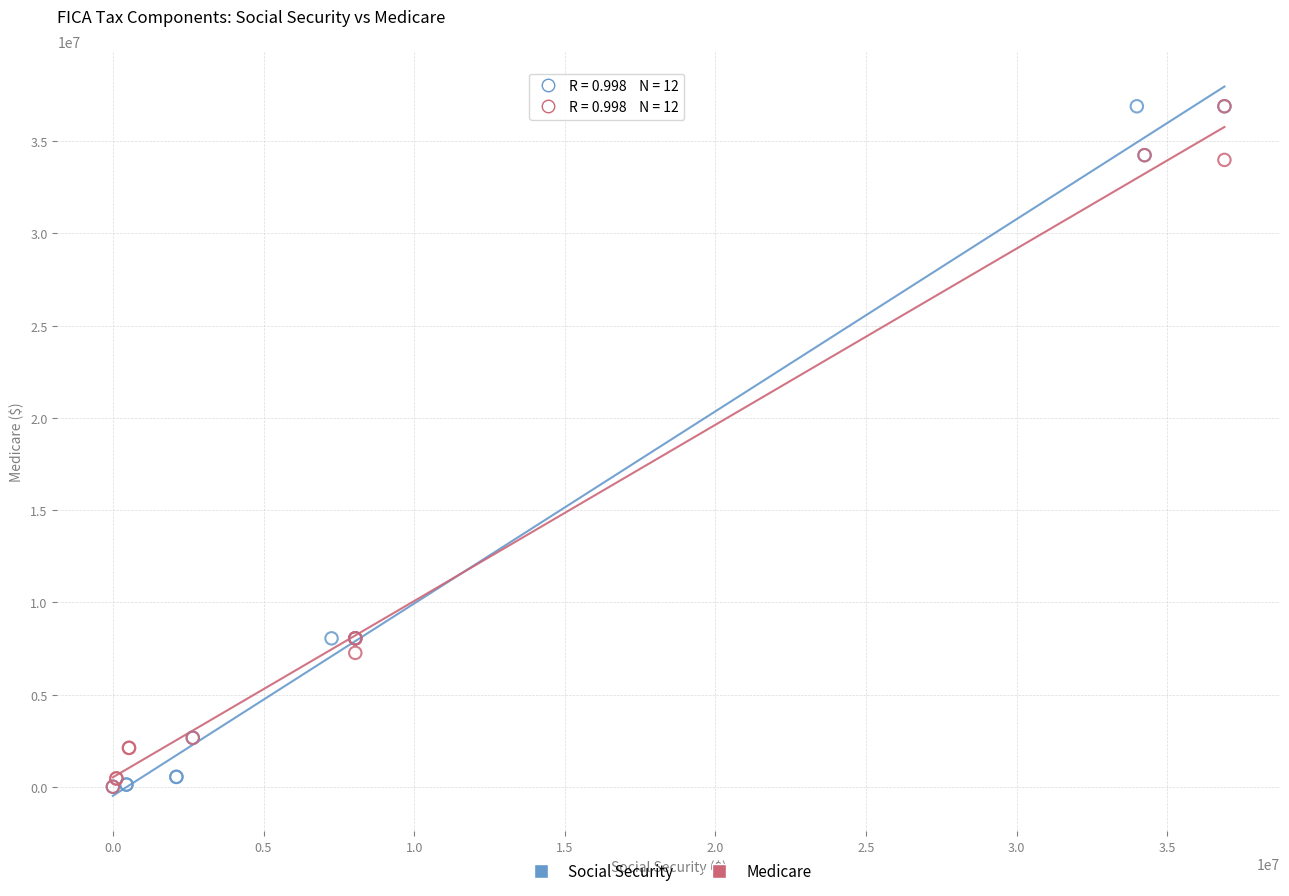

What are all the series names shown in the legend?

Social Security, Medicare